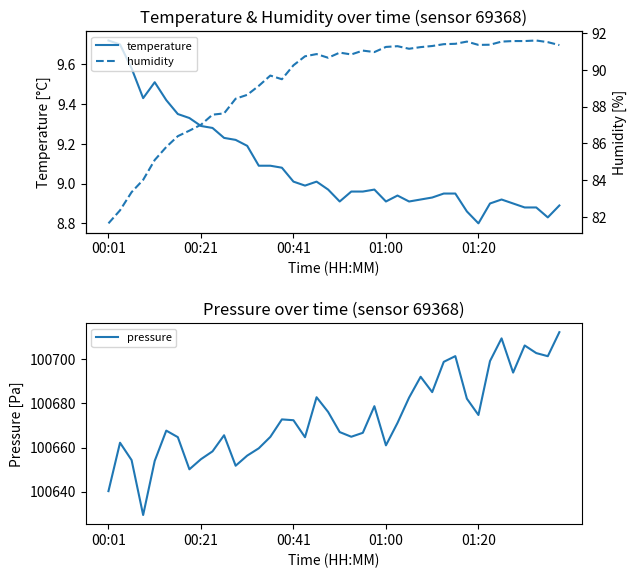

Is it true that pressure equals 100667.7 at 5?

True